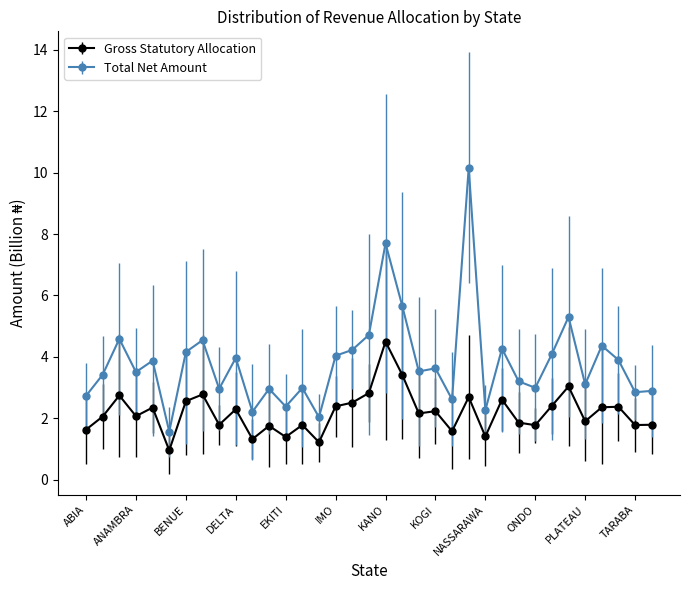

What is the lowest value of the Gross Statutory Allocation series?

1.0